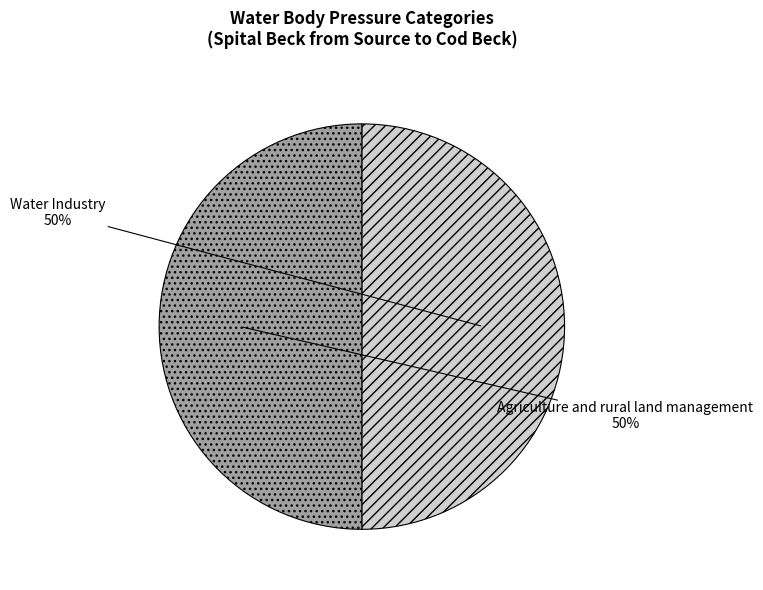

Is the sum of Water Industry and Agriculture and rural land management greater than half?

Yes